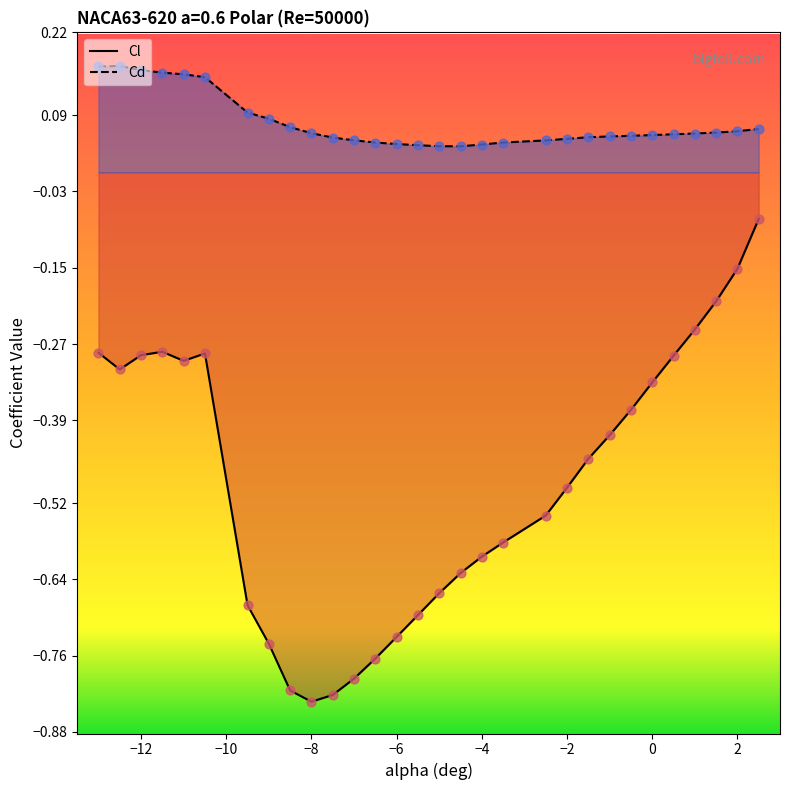

Is the value of Cl at -6.5 greater than the value of Cd at 2.5?

No